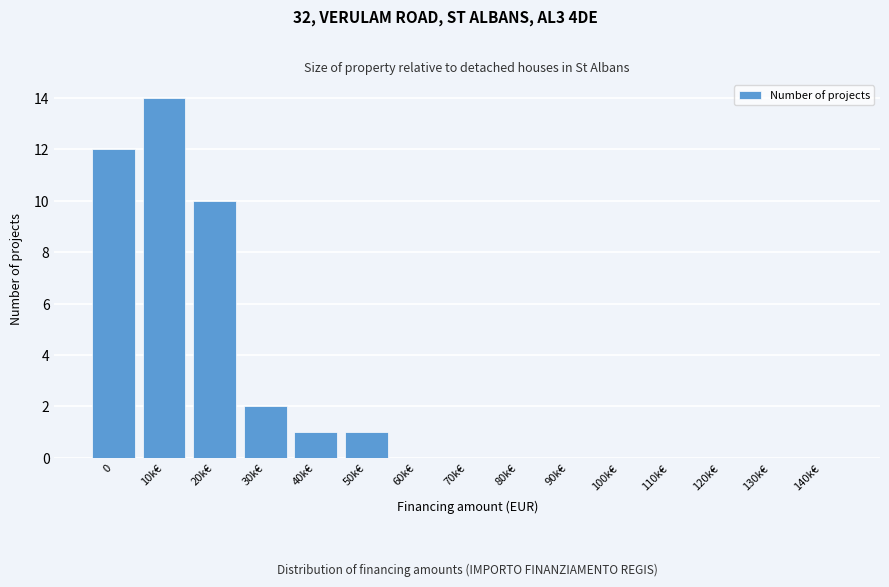

Reading right to left, transcribe all the data shown in this chart.

140k€=0	130k€=0	120k€=0	110k€=0	100k€=0	90k€=0	80k€=0	70k€=0	60k€=0	50k€=1	40k€=1	30k€=2	20k€=10	10k€=14	0=12